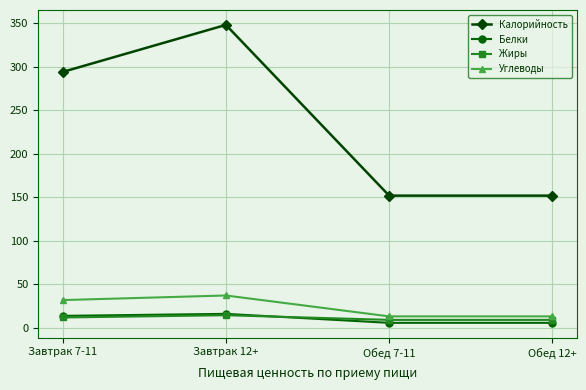

What are all the series names shown in the legend?

Калорийность, Белки, Жиры, Углеводы